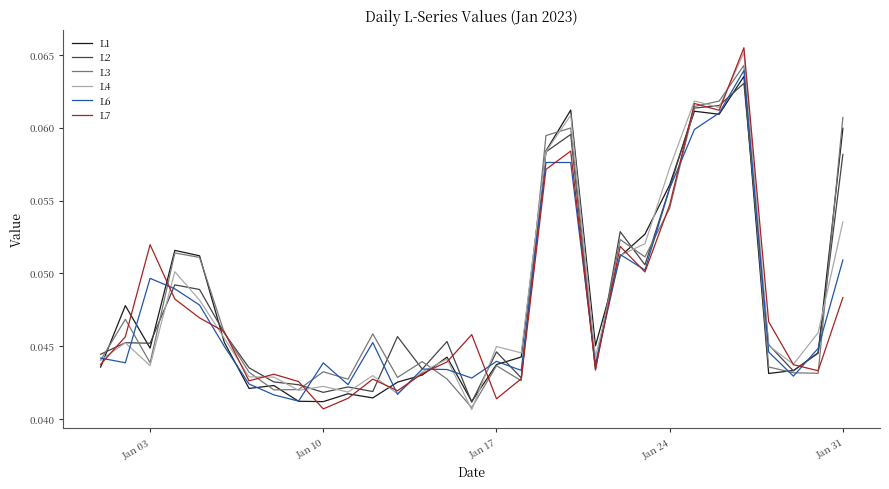

How many lines are shown in the chart?

6